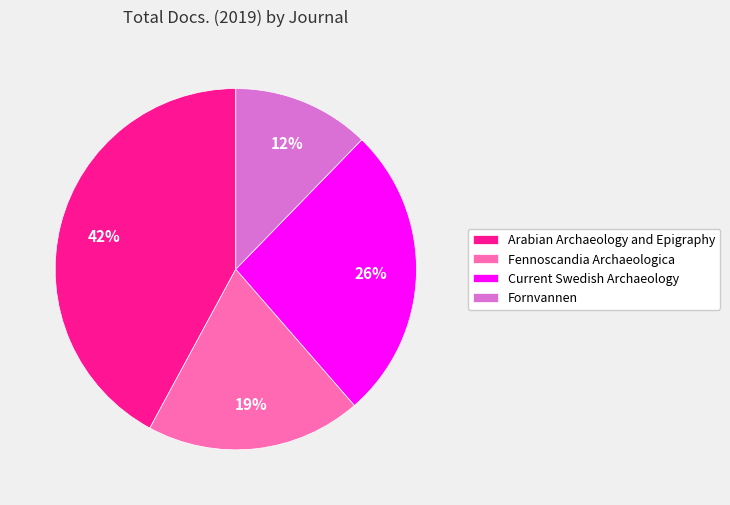

How many slices are in this pie chart?

4